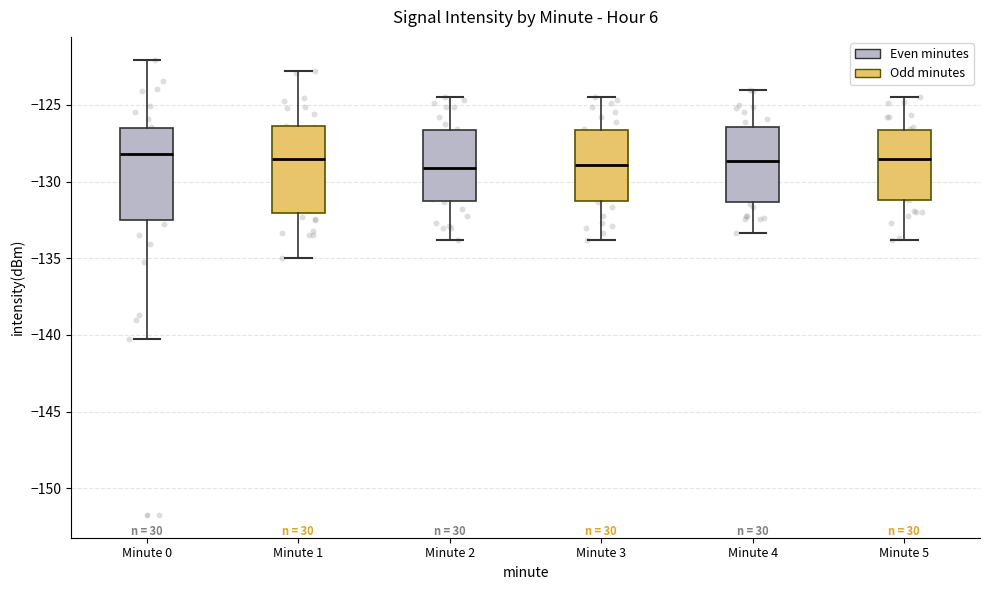

Where does the upper whisker of the box for Minute 3 end on the y-axis? The values are not printed on the chart, so give them approximately, as read against the axis.

-124.5